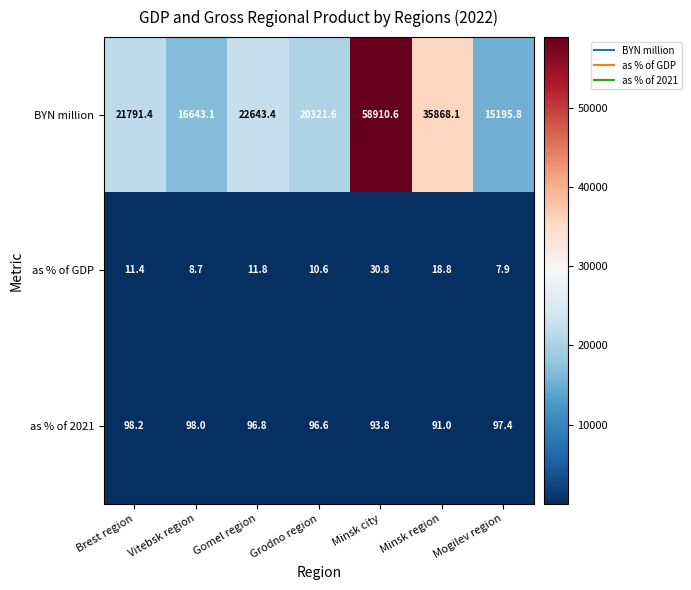

What is the sum of the BYN million values at Brest region and Grodno region?

42113.0